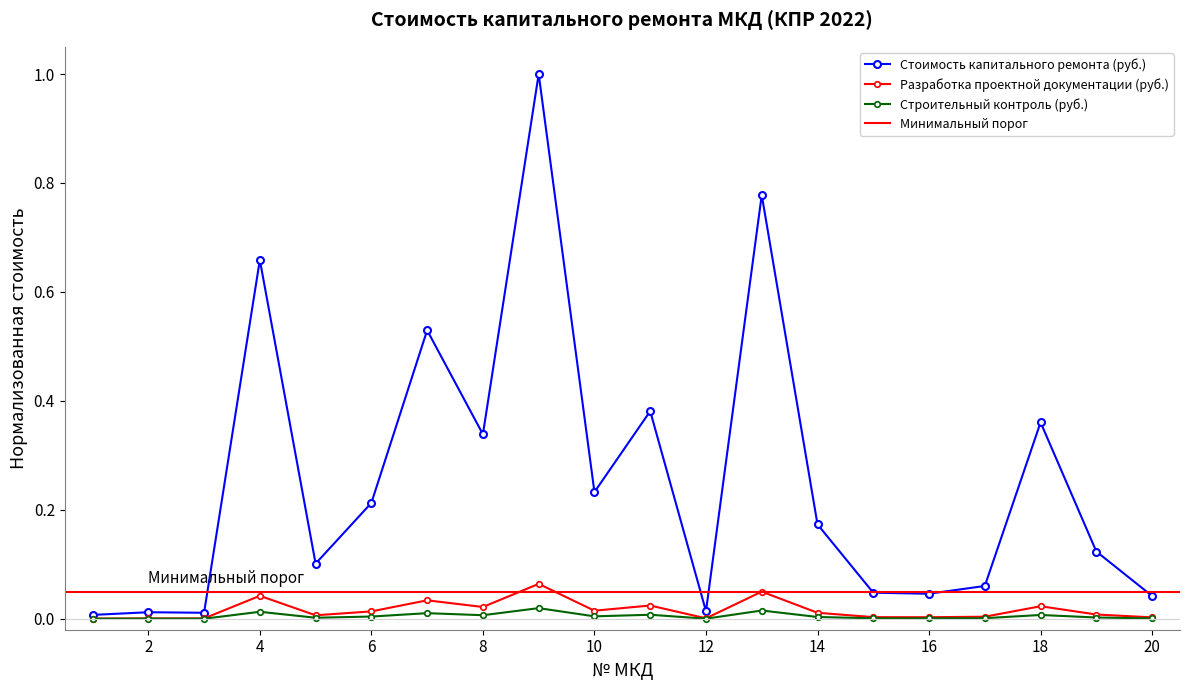

Reading right to left, what are all the values shown in this chart?

Стоимость капитального ремонта (руб.): 0.0	0.1	0.4	0.1	0.0	0.0	0.2	0.8	0.0	0.4	0.2	1.0	0.3	0.5	0.2	0.1	0.7	0.0	0.0	0.0
Разработка проектной документации (руб.): 0.0	0.0	0.0	0.0	0.0	0.0	0.0	0.0	0.0	0.0	0.0	0.1	0.0	0.0	0.0	0.0	0.0	0.0	0.0	0.0
Строительный контроль (руб.): 0.0	0.0	0.0	0.0	0.0	0.0	0.0	0.0	0.0	0.0	0.0	0.0	0.0	0.0	0.0	0.0	0.0	0.0	0.0	0.0